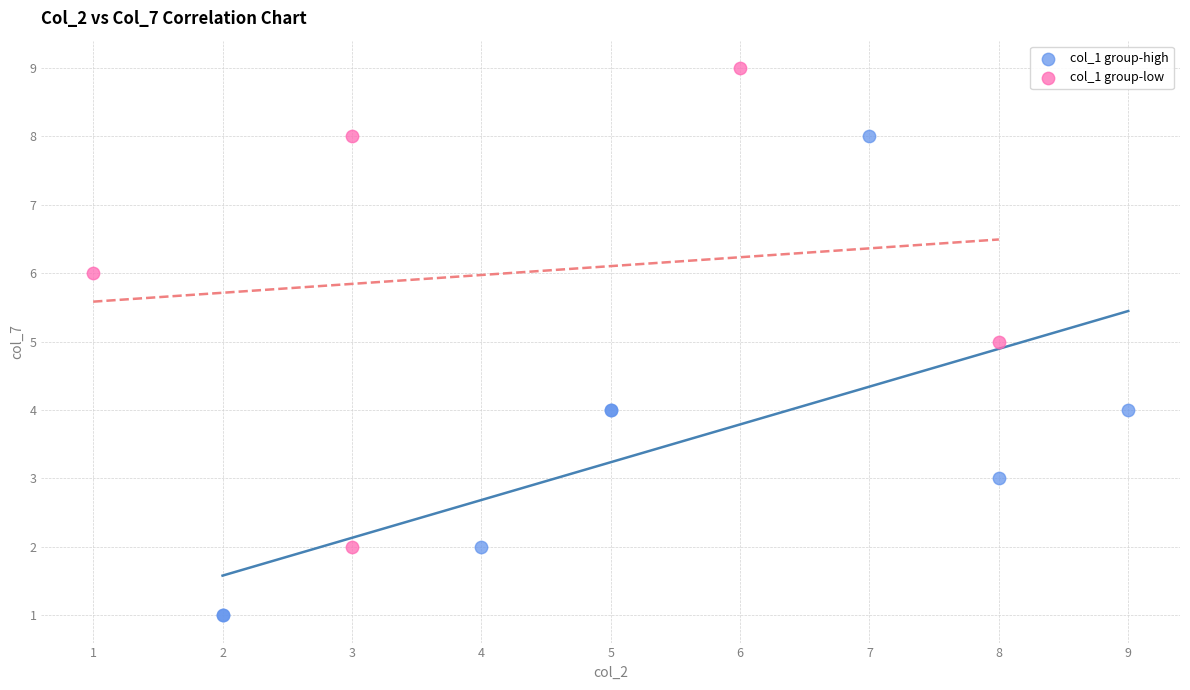

Which series has the widest spread of Y values?

col_1 group-high